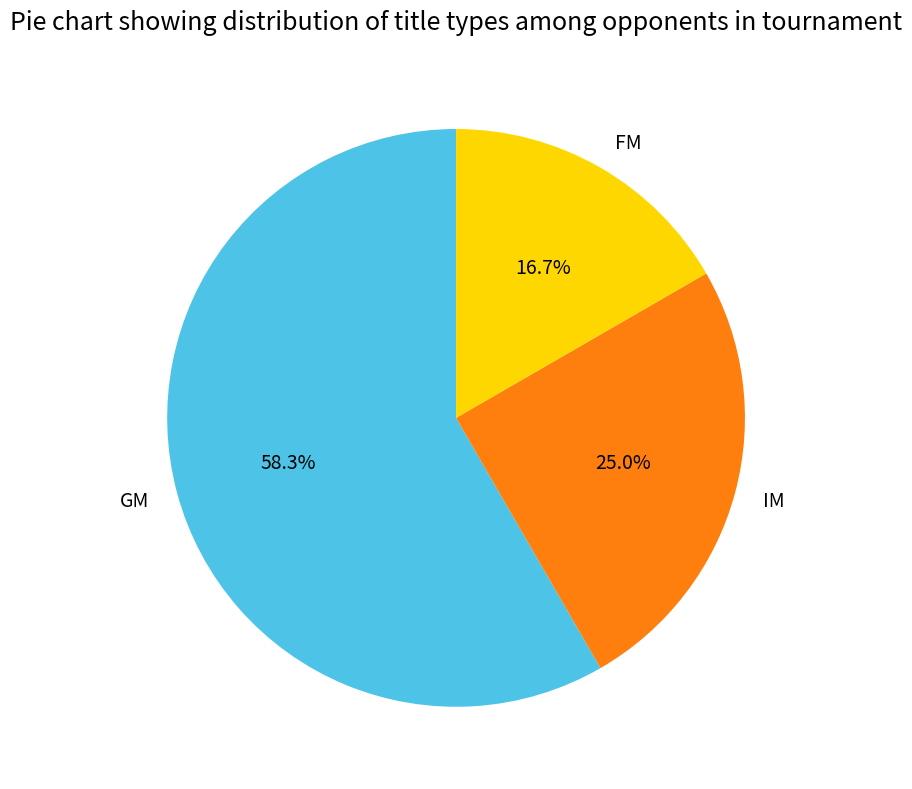

Is it true that IM is 25% of the pie?

True